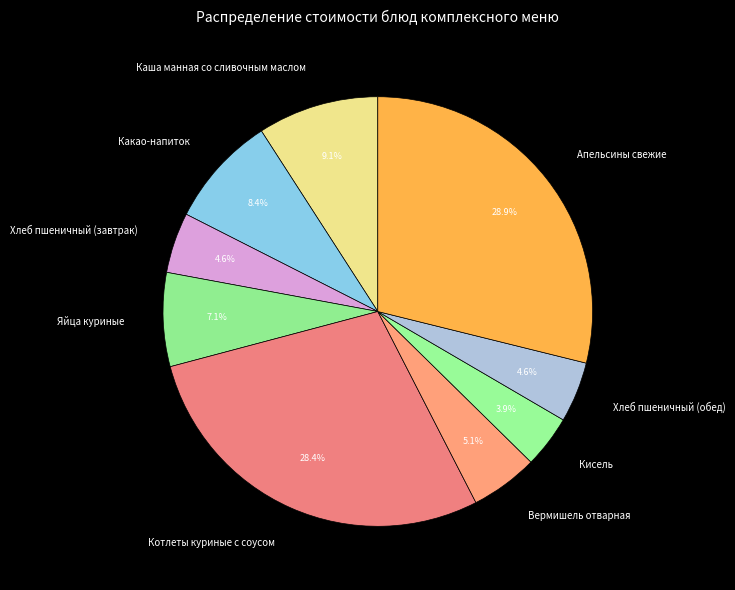

How many segments does this pie chart have?

9